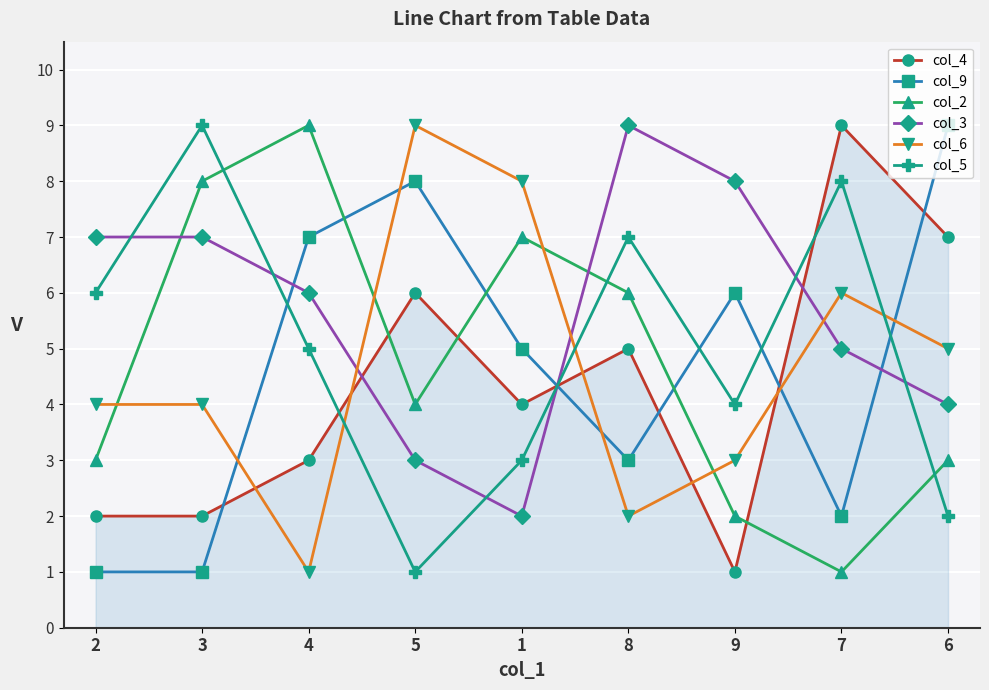

At which category is the sum across all series the highest?

8